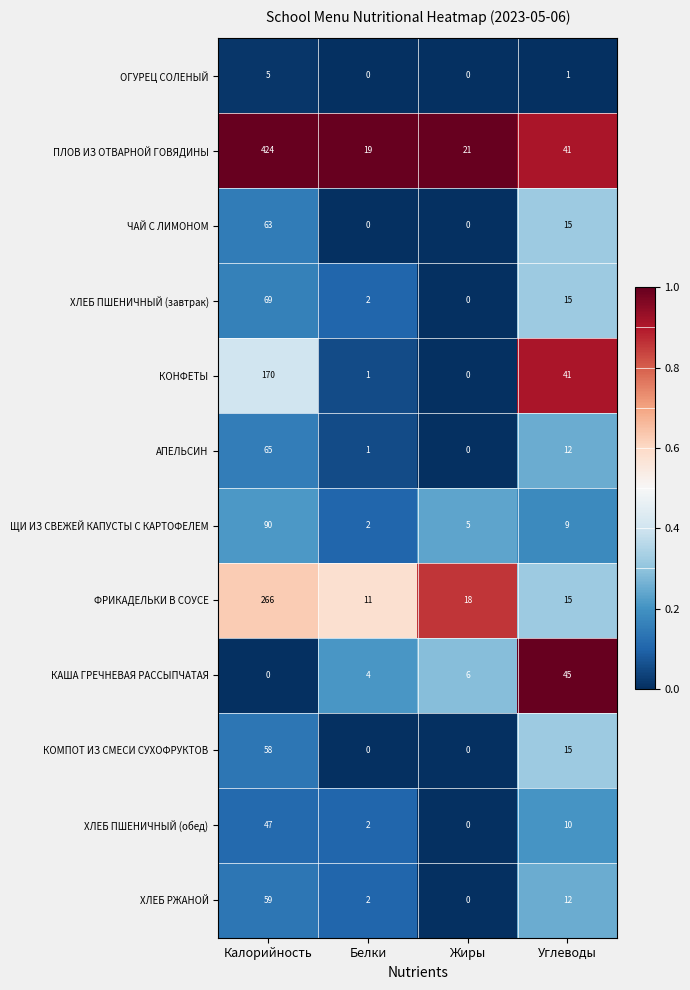

What is the difference between the maximum and minimum values in the КОНФЕТЫ series?

170